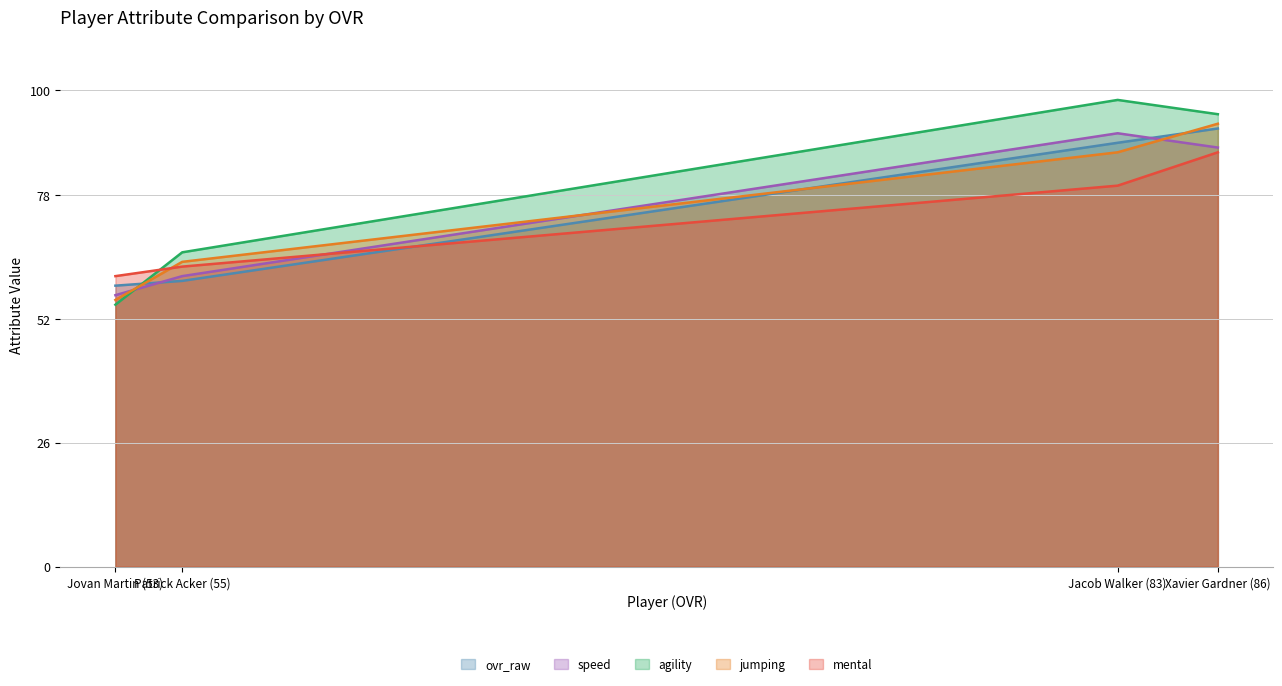

Which series has the widest spread of values?

agility